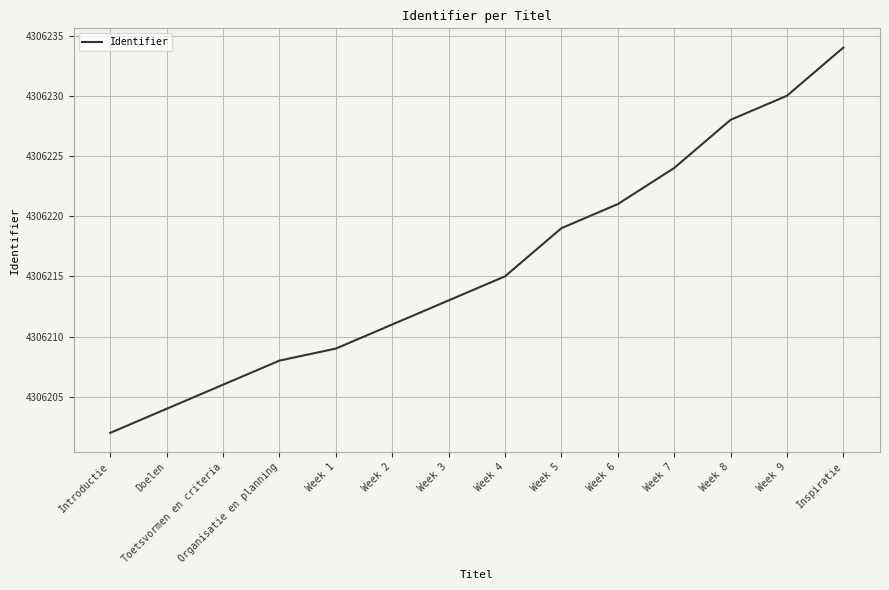

What is the ratio of the value at Organisatie en planning to the value at Week 6?

1.0